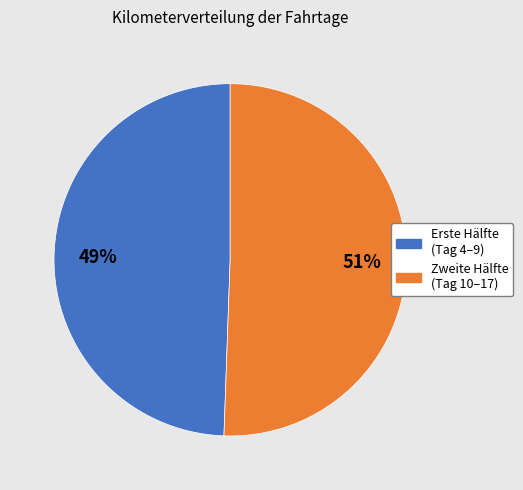

How many segments does this pie chart have?

2